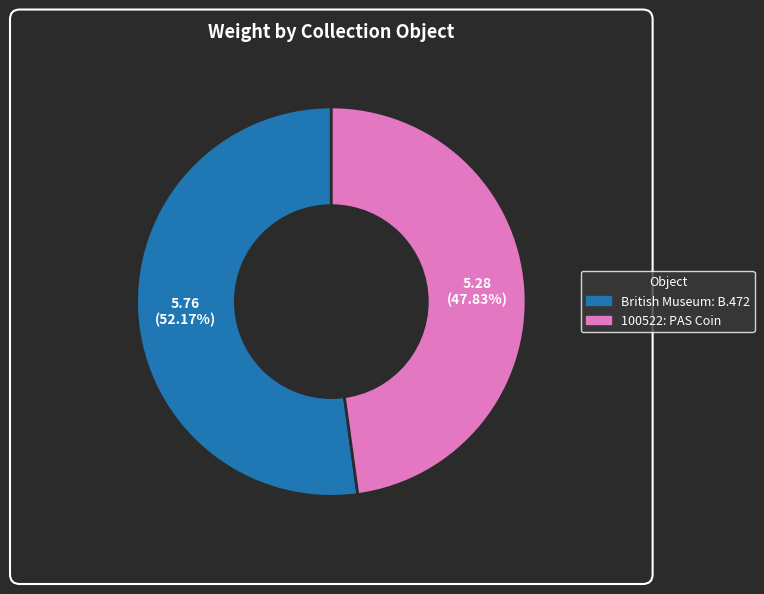

How many slices are in this pie chart?

2